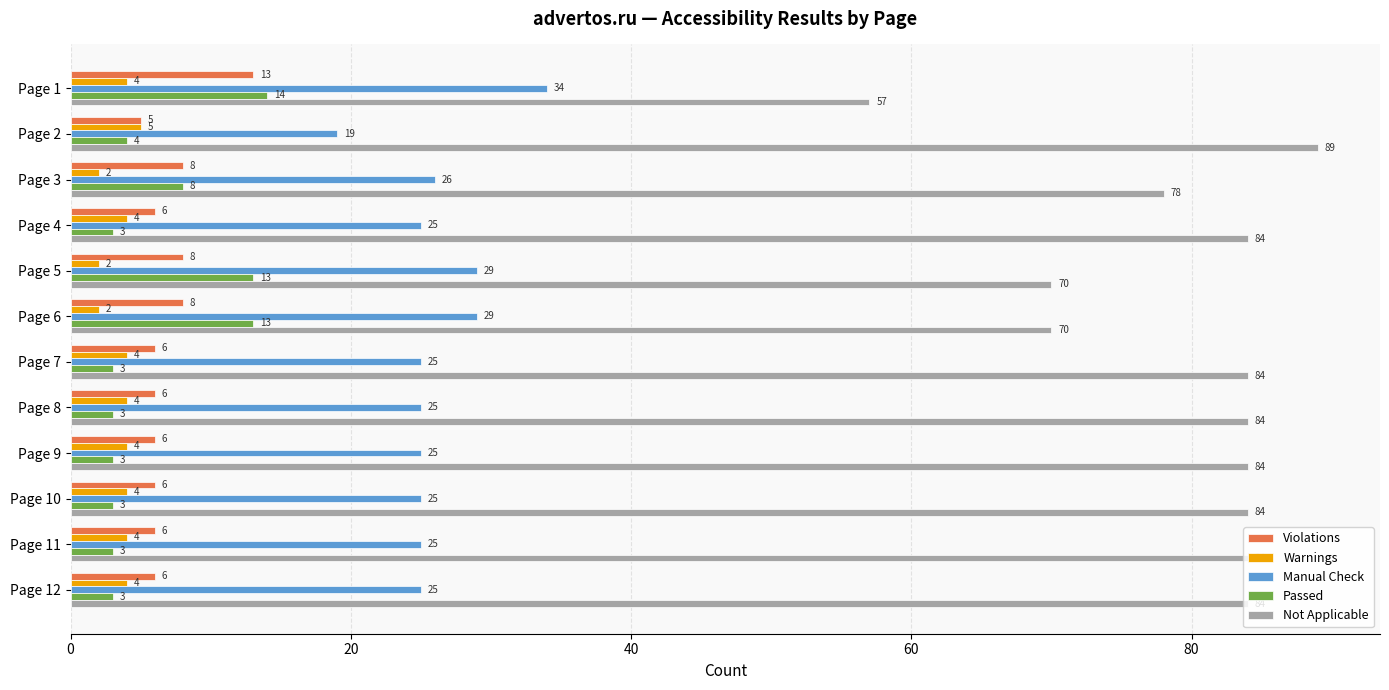

What is the total value across all series at Page 11?

122